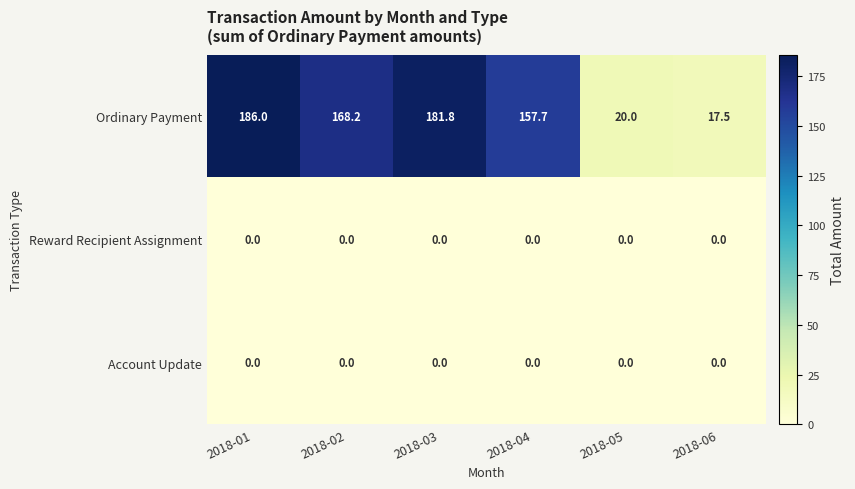

Which series has the widest spread of values?

Ordinary Payment